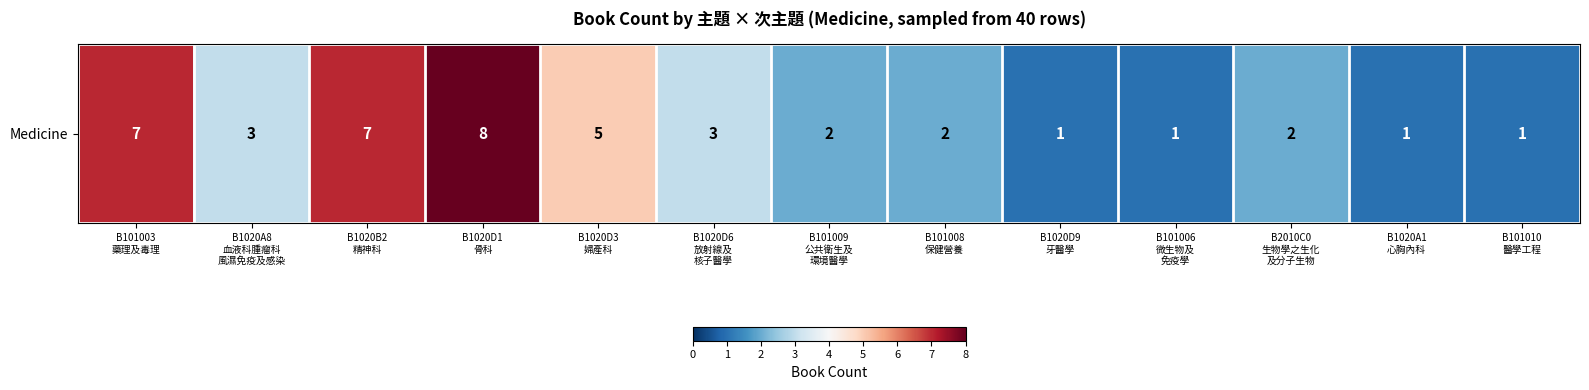

How many values are below 2?

4